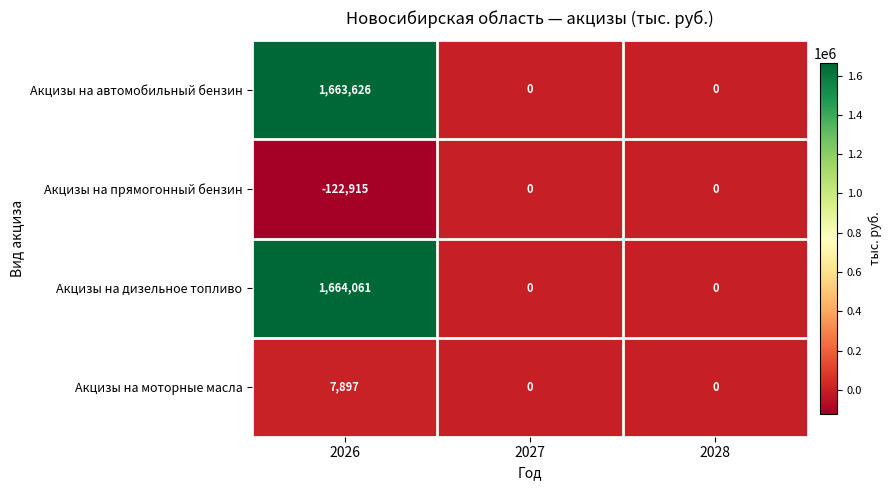

At how many categories does at least one series exceed 647234?

1